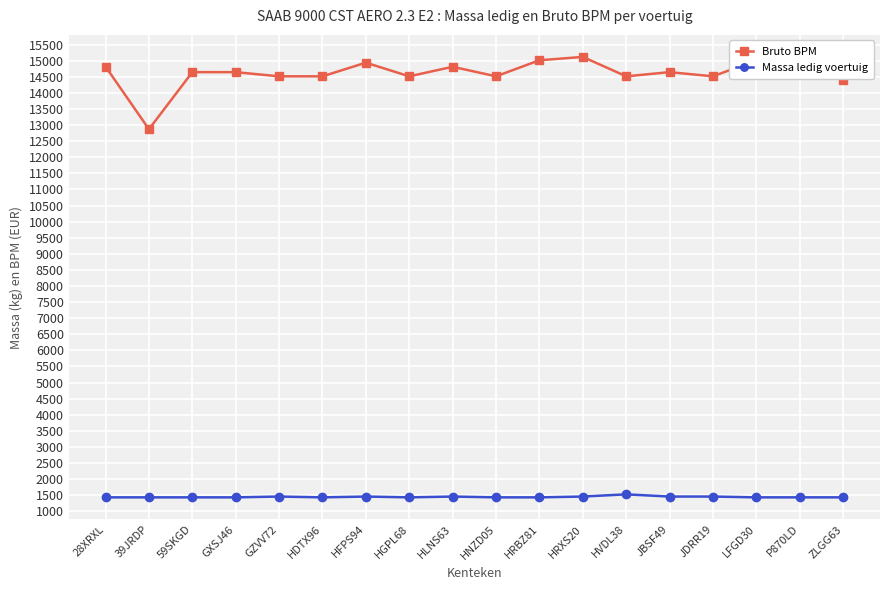

Count the number of data series in this chart.

2